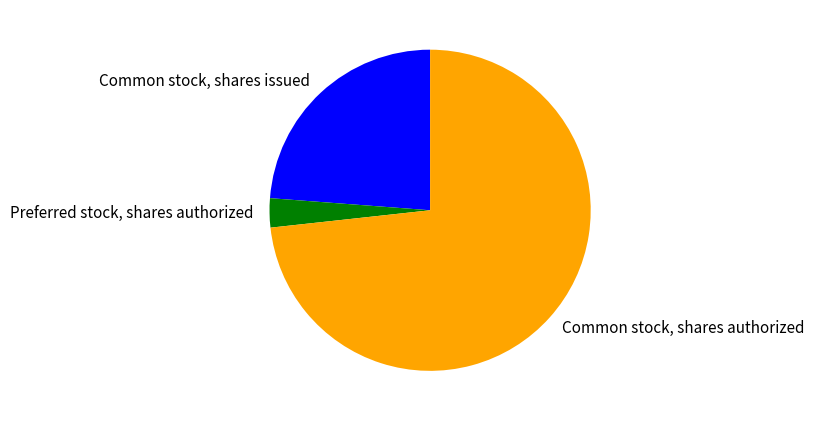

Which category accounts for the majority?

Common stock, shares authorized